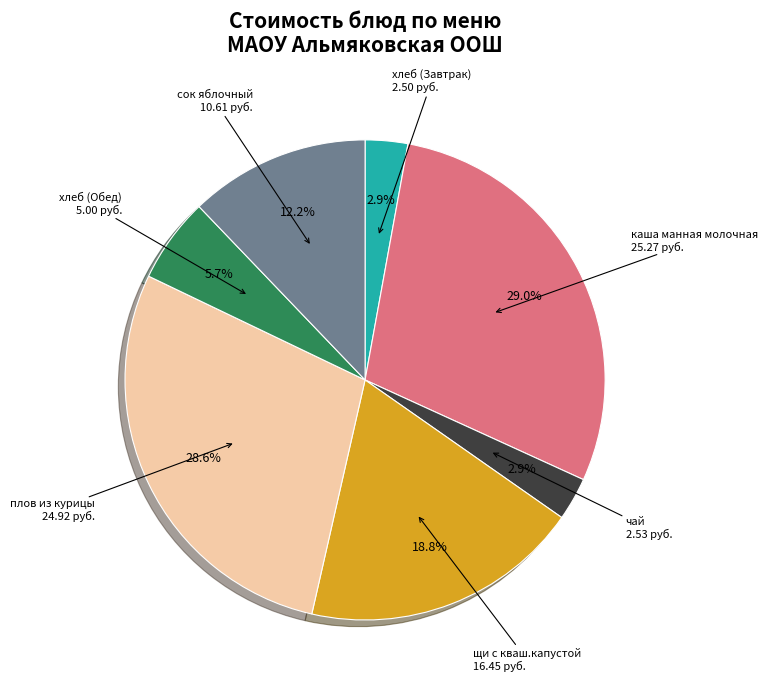

How much of the chart is everything except чай?

97.1%